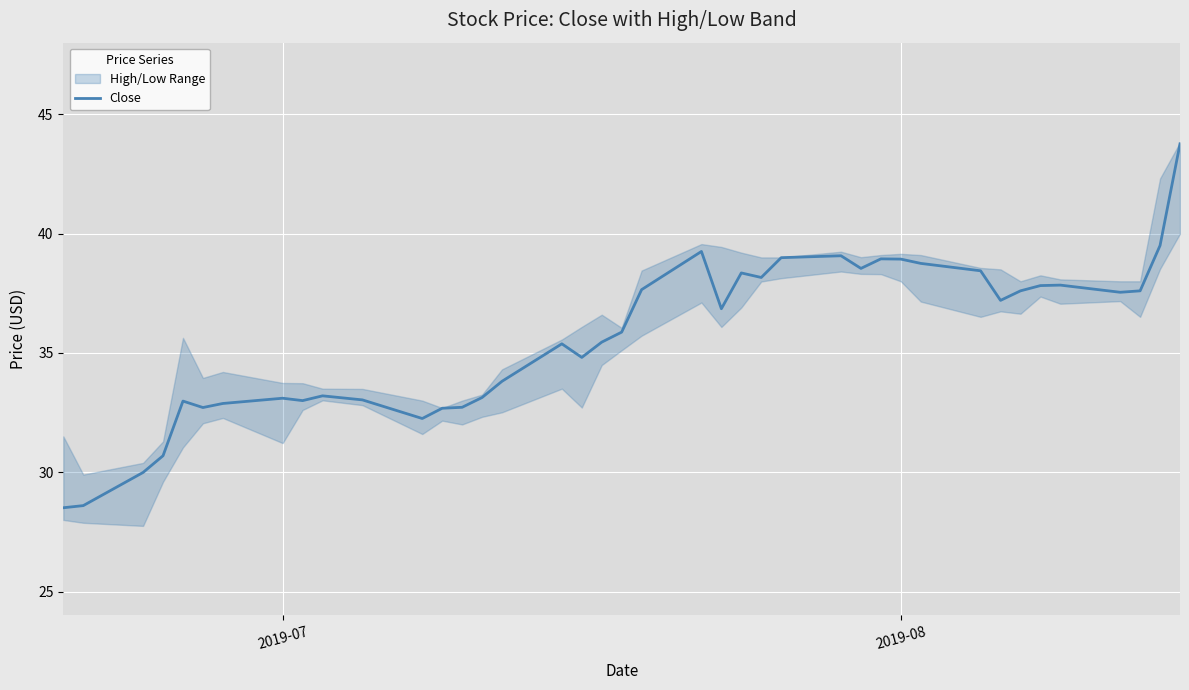

How many interior local valleys (lower than both neighbors) does the data have?

9